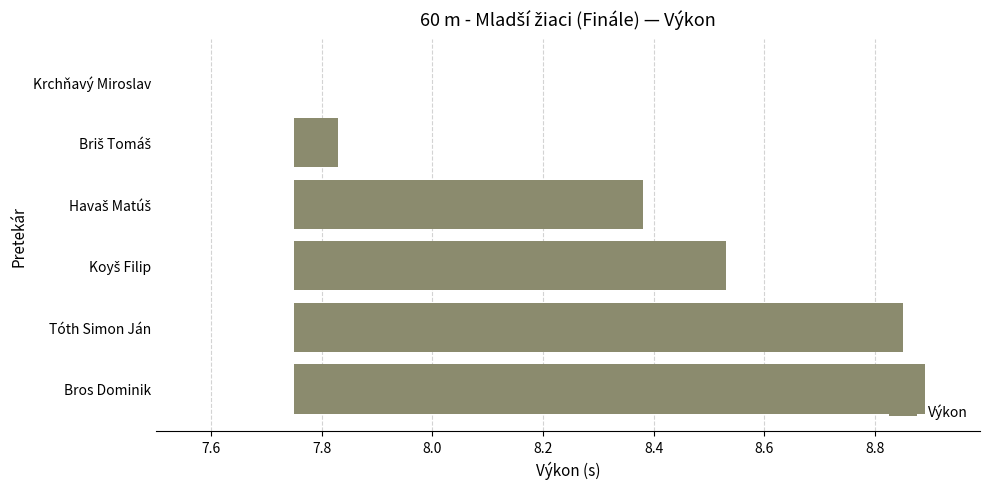

Does the chart contain any negative values?

No